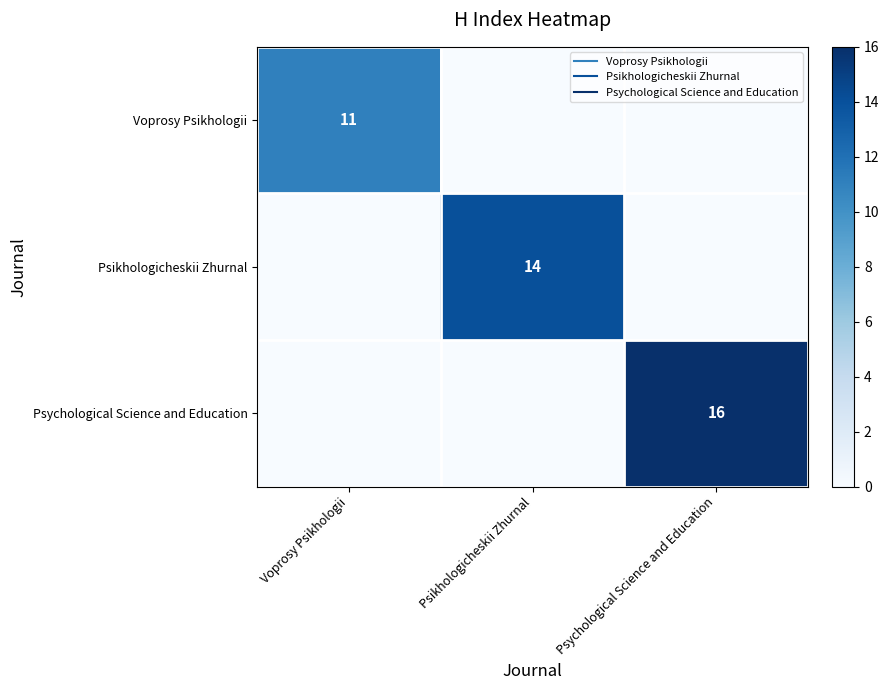

List the labels in order of Psikhologicheskii Zhurnal value, smallest first.

Voprosy Psikhologii, Psychological Science and Education, Psikhologicheskii Zhurnal